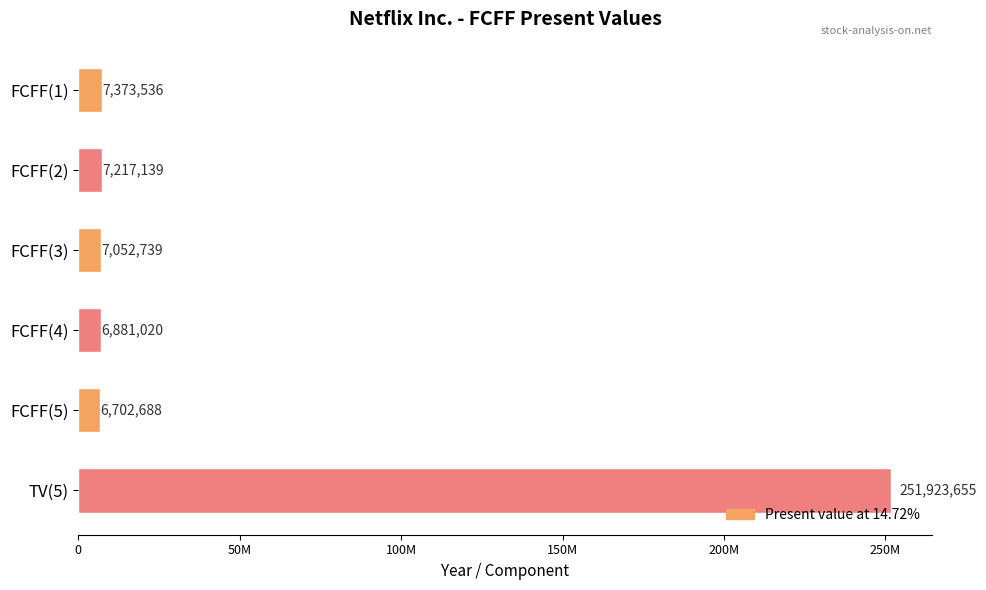

Which category has the highest value across all series?

TV(5)